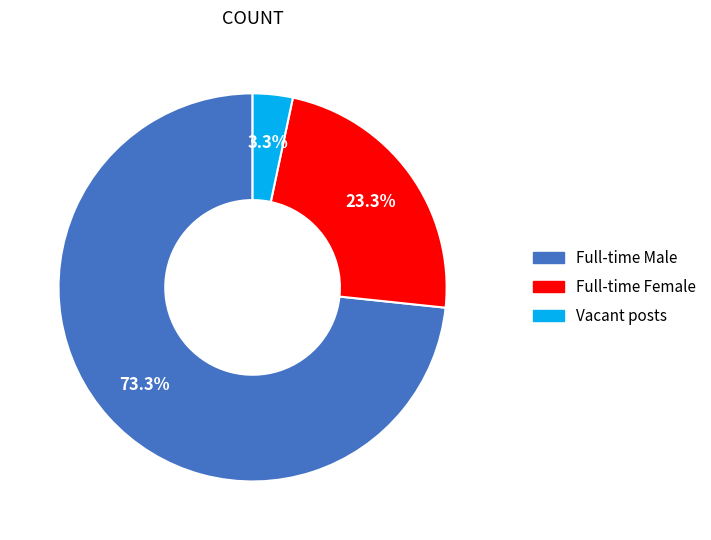

Is there any slice that represents more than half of the pie?

Yes